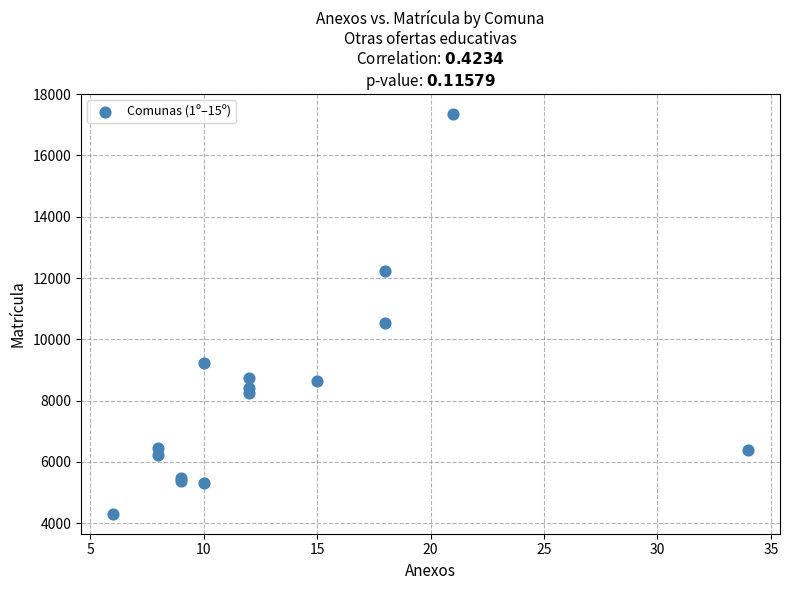

What Y value in the scatter plot is closest to 10833?

10543